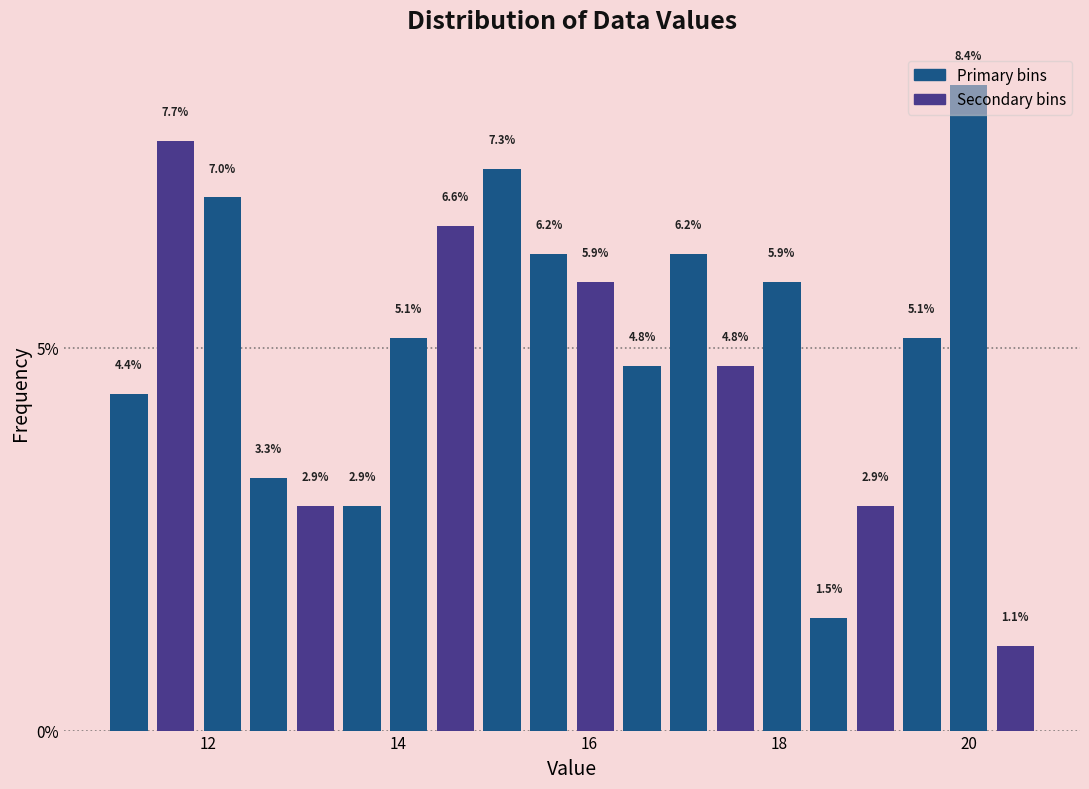

Read against the x-axis, roughly where is the centre of the tallest bar?

20.0